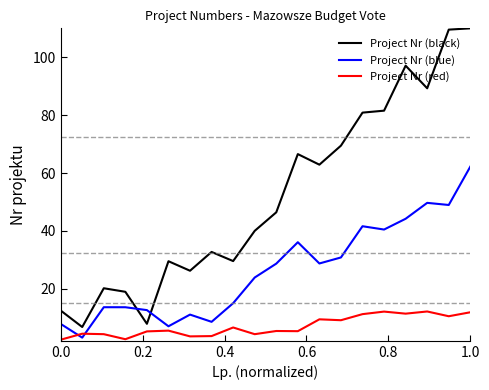

What is the difference between the maximum and minimum values in the Project Nr (black) series?

103.2